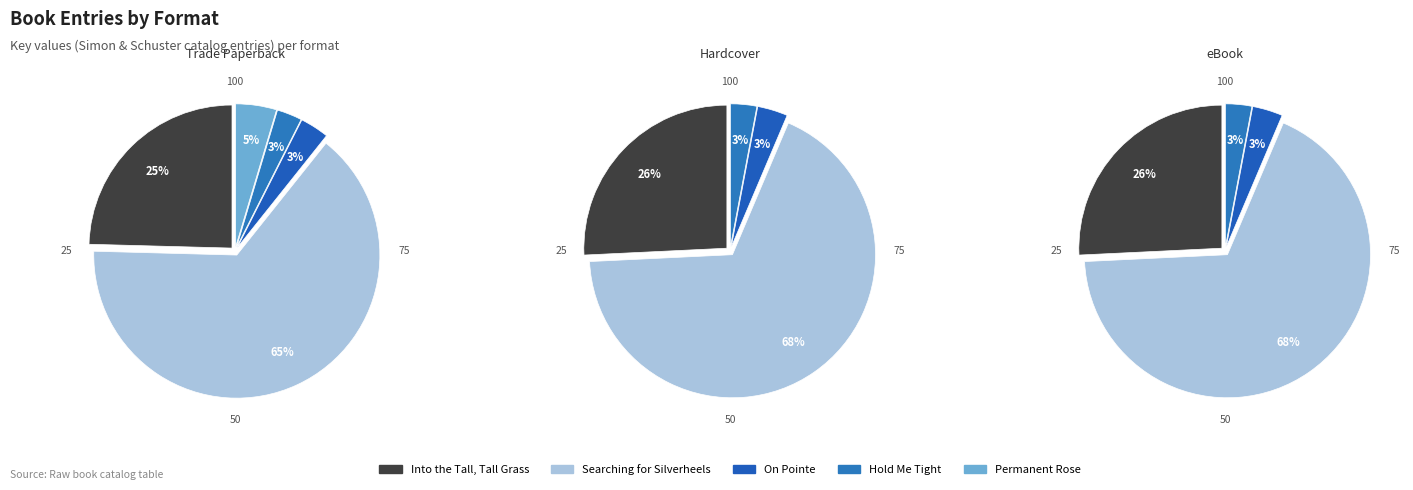

To the nearest percent, what is the average slice percentage?

20%